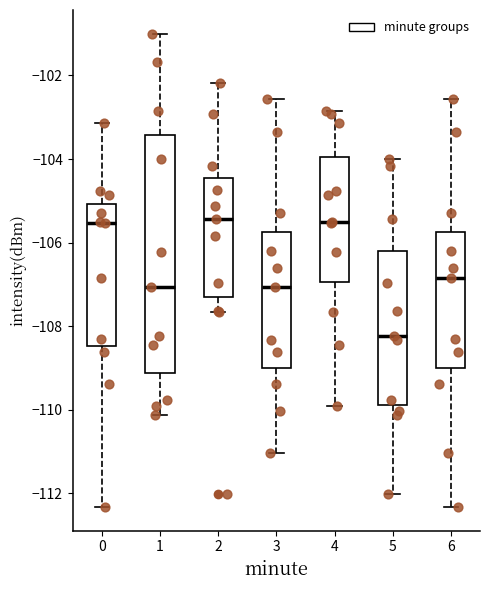

Where does the upper whisker of the box at x = 5 end on the y-axis? The values are not printed on the chart, so give them approximately, as read against the axis.

-104.0